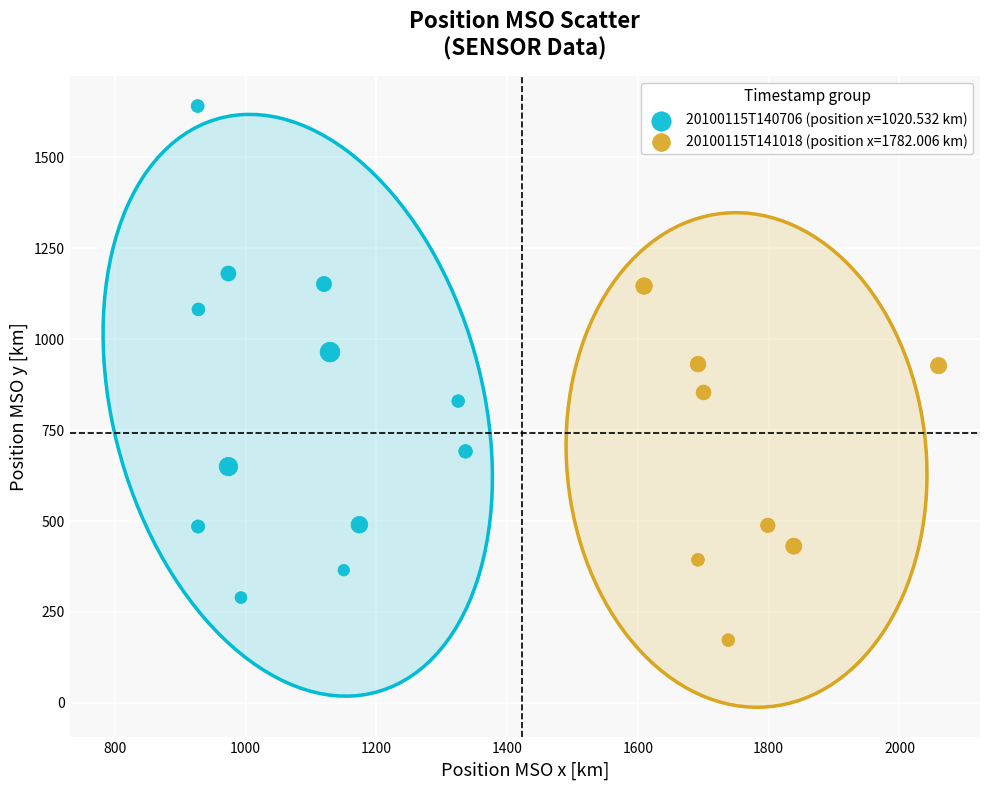

Which series reaches the maximum Y coordinate?

20100115T140706 (position x=1020.532 km)